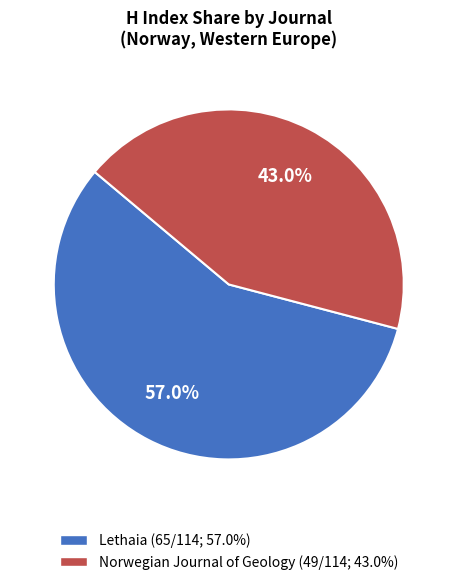

To the nearest percent, what portion does Lethaia represent?

57%